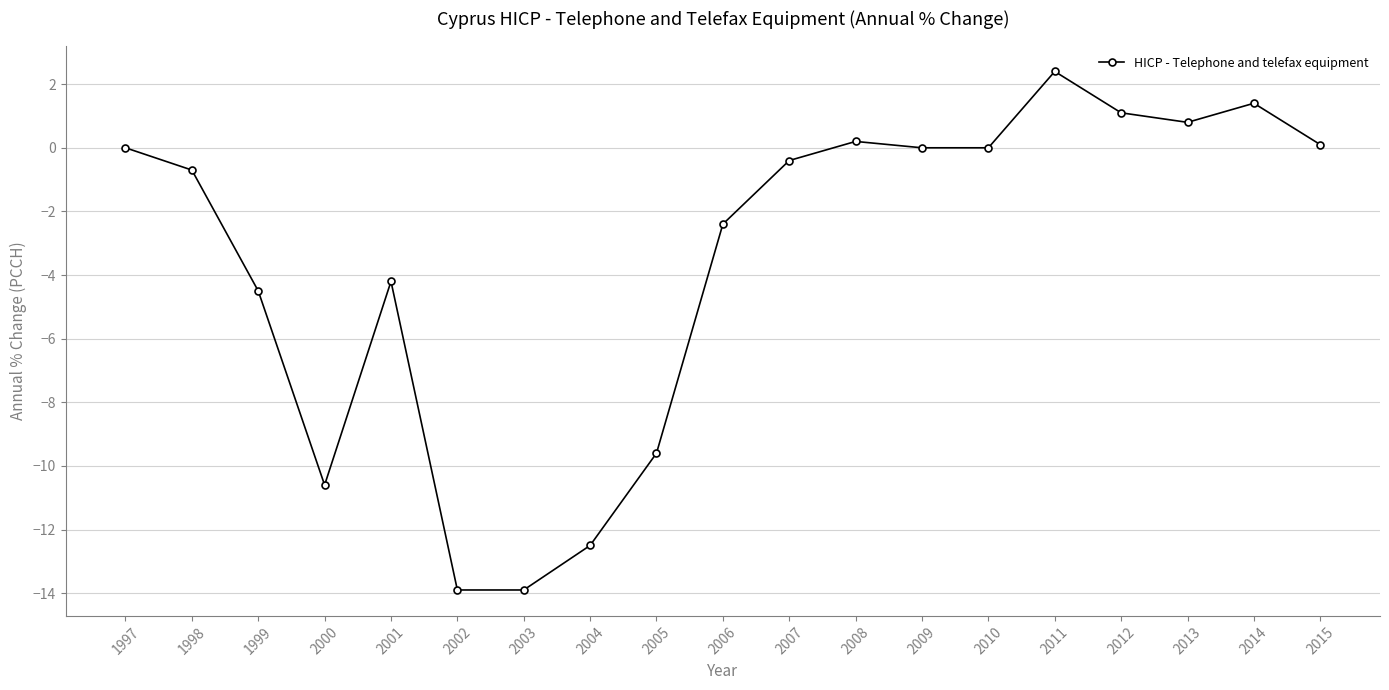

Which category has the highest value across all series?

2011